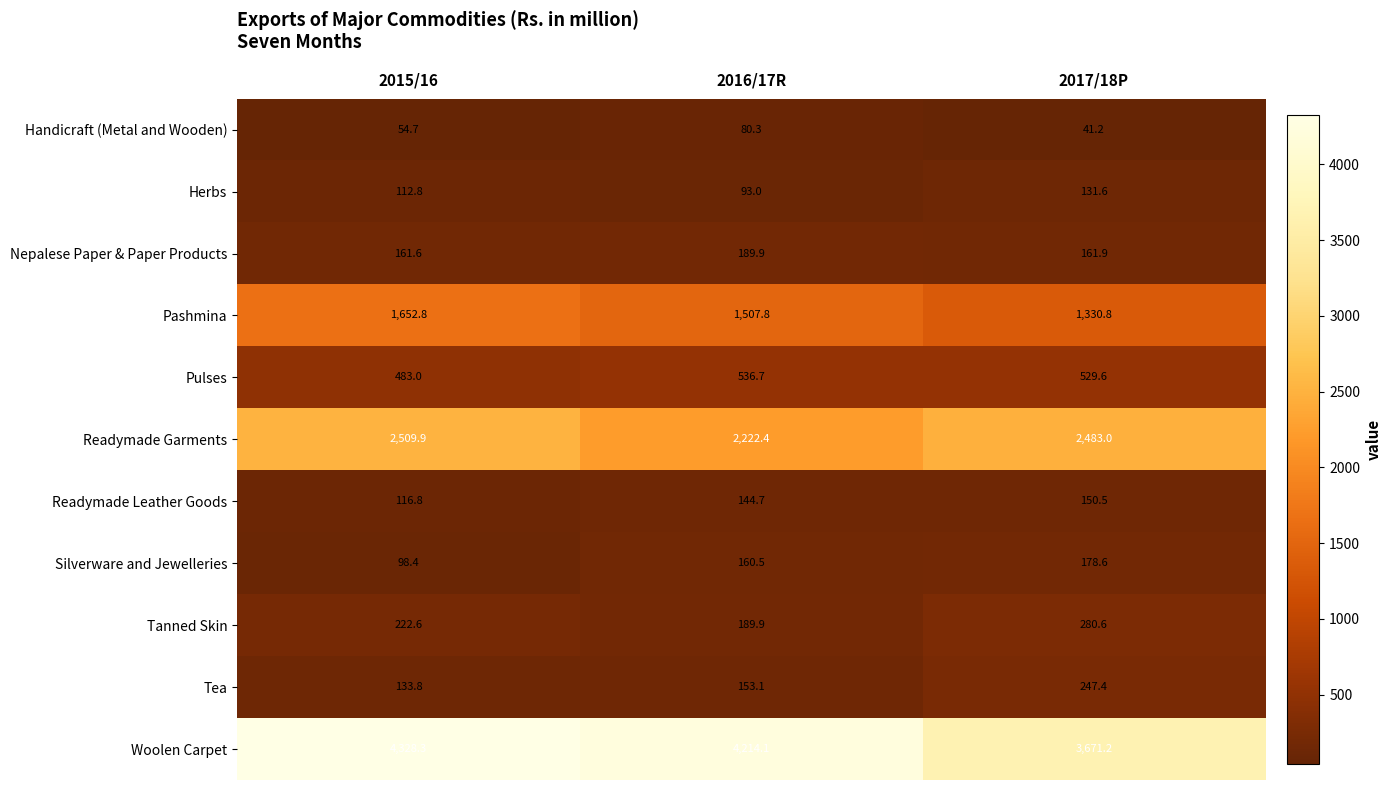

At 2017/18P, list the series in order from largest to smallest.

Woolen Carpet, Readymade Garments, Pashmina, Pulses, Tanned Skin, Tea, Silverware and Jewelleries, Nepalese Paper & Paper Products, Readymade Leather Goods, Herbs, Handicraft (Metal and Wooden)